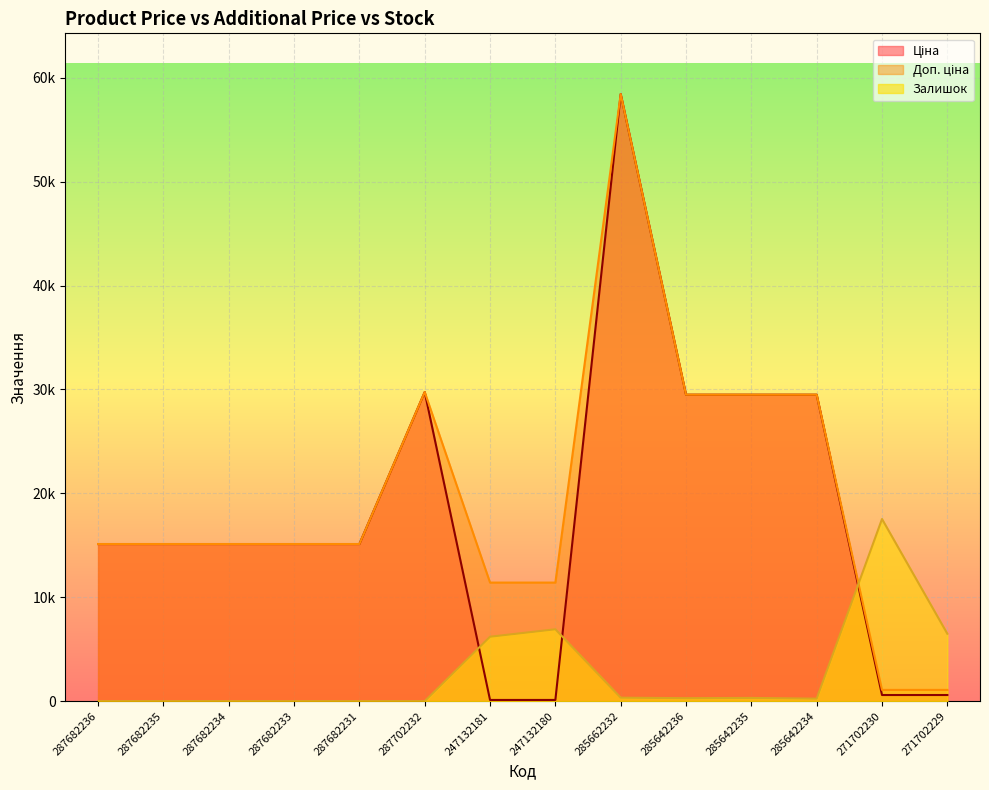

At which category does Ціна reach its first local peak?

287702232